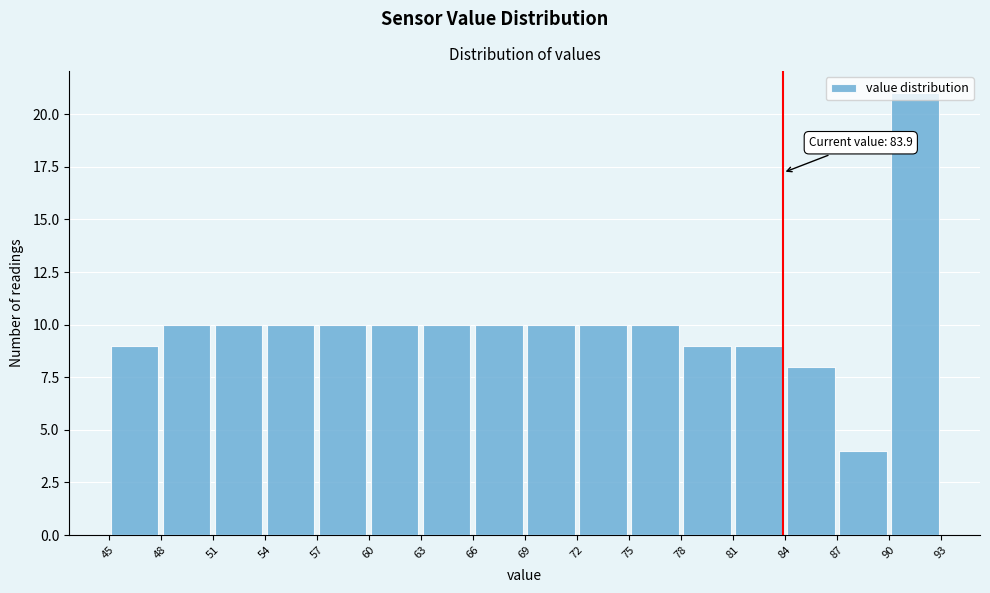

Which range on the x-axis has the tallest bar?

90 to 93